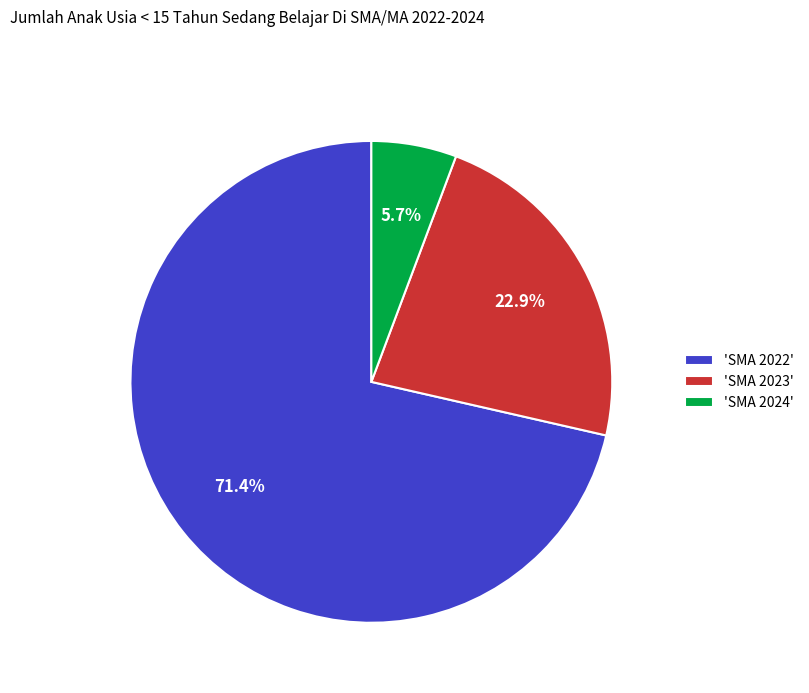

Rank the categories by value from lowest to highest.

'SMA 2024', 'SMA 2023', 'SMA 2022'